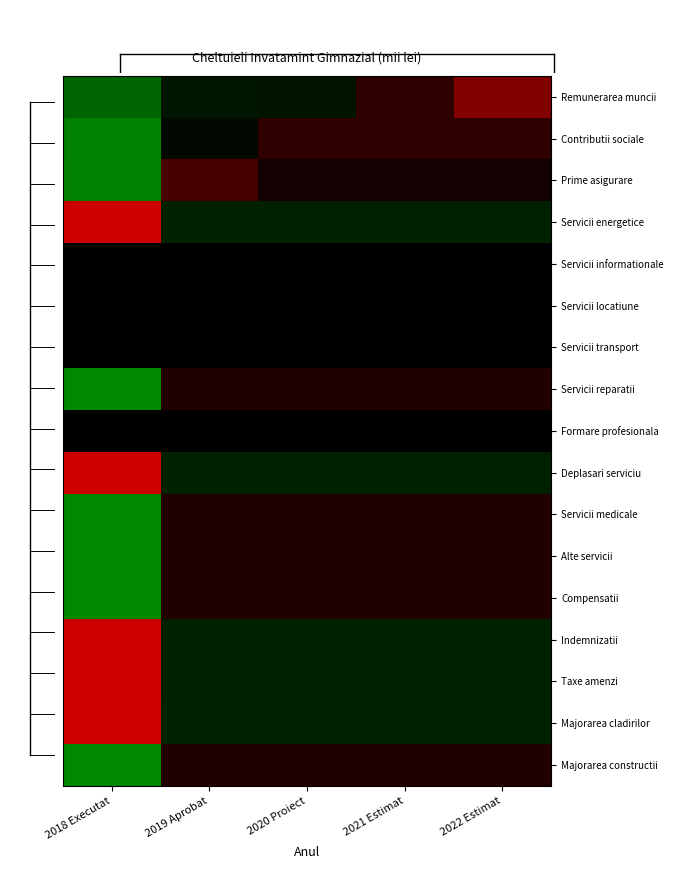

Rank the series by their maximum value, from highest to lowest.

Majorarea cladirilor, Servicii energetice, Indemnizatii, Deplasari serviciu, Taxe amenzi, Remunerarea muncii, Prime asigurare, Contributii sociale, Majorarea constructii, Alte servicii, Servicii medicale, Compensatii, Servicii reparatii, Servicii informationale, Servicii locatiune, Servicii transport, Formare profesionala